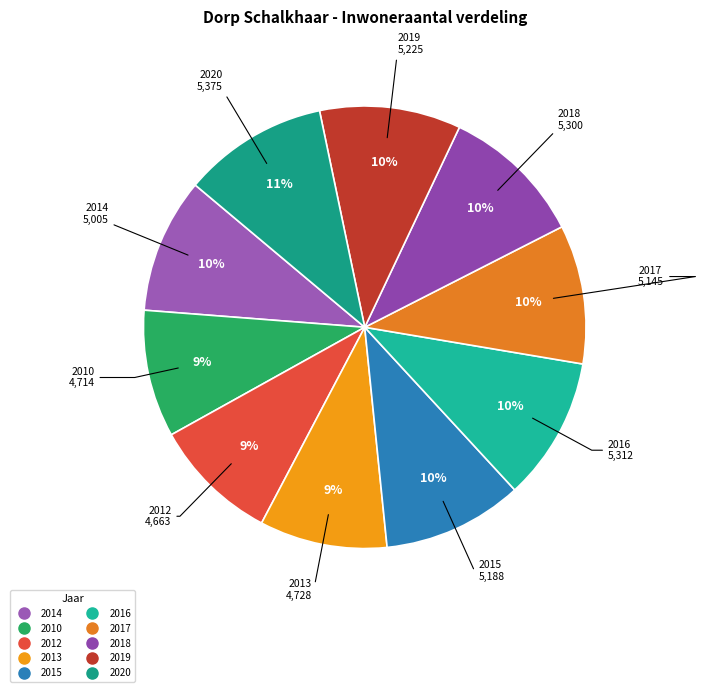

How many segments does this pie chart have?

10